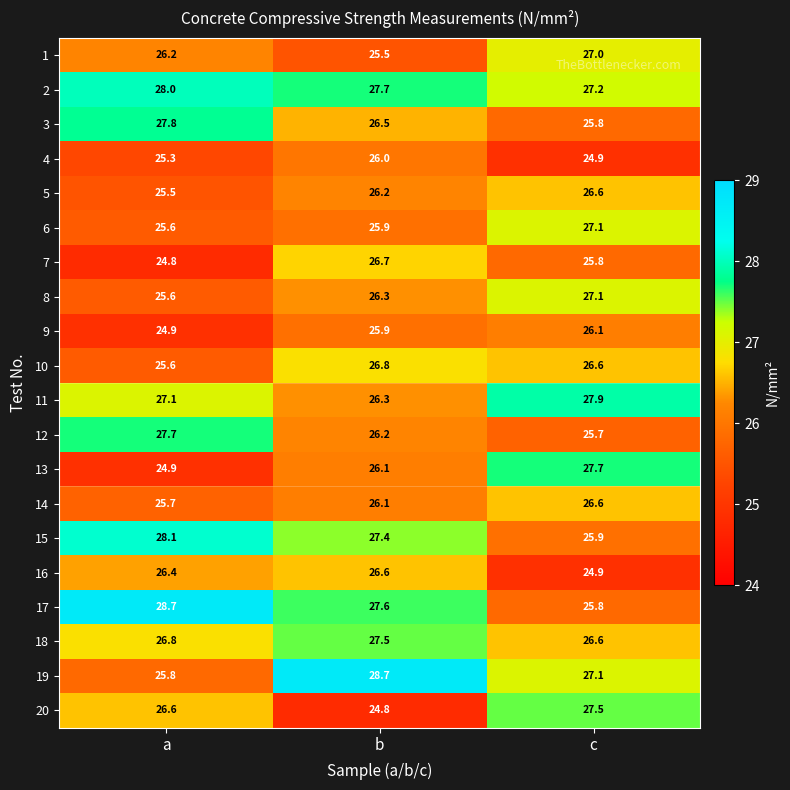

What is the average value of the 10 series?

26.3